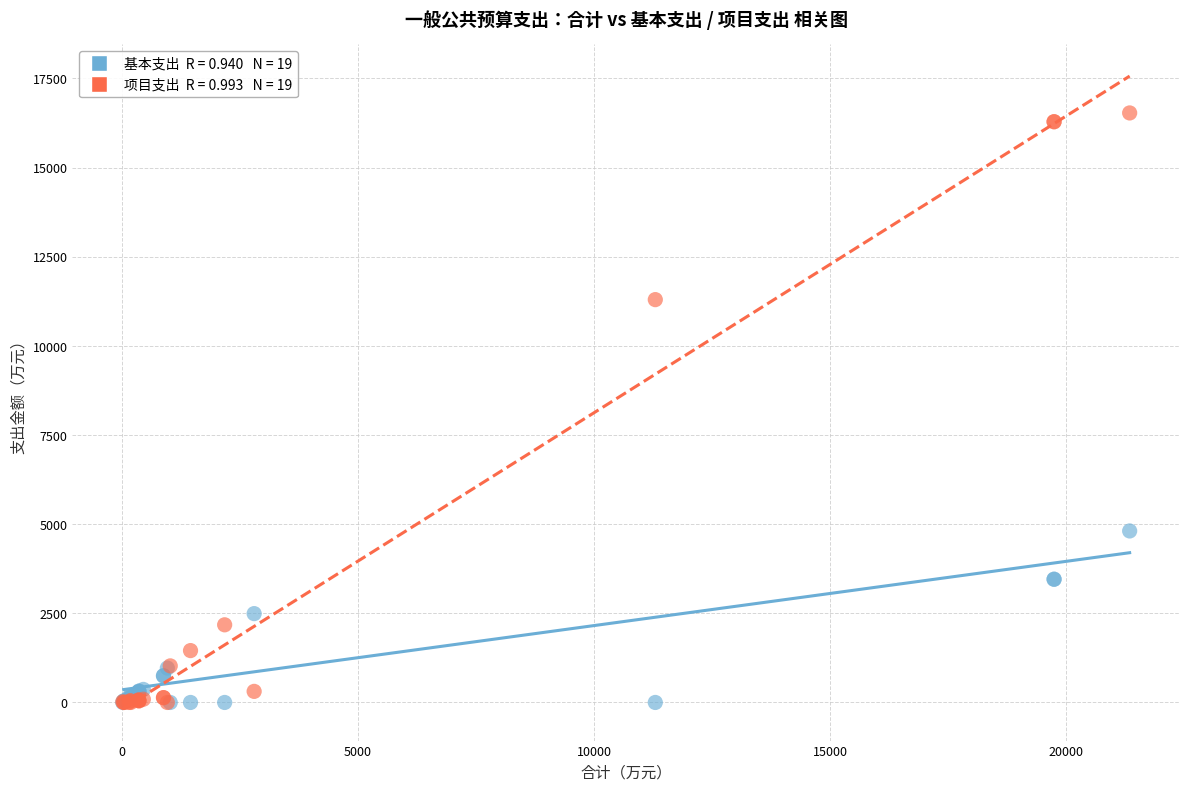

Across all series, what Y value is closest to 8266?

11298.0